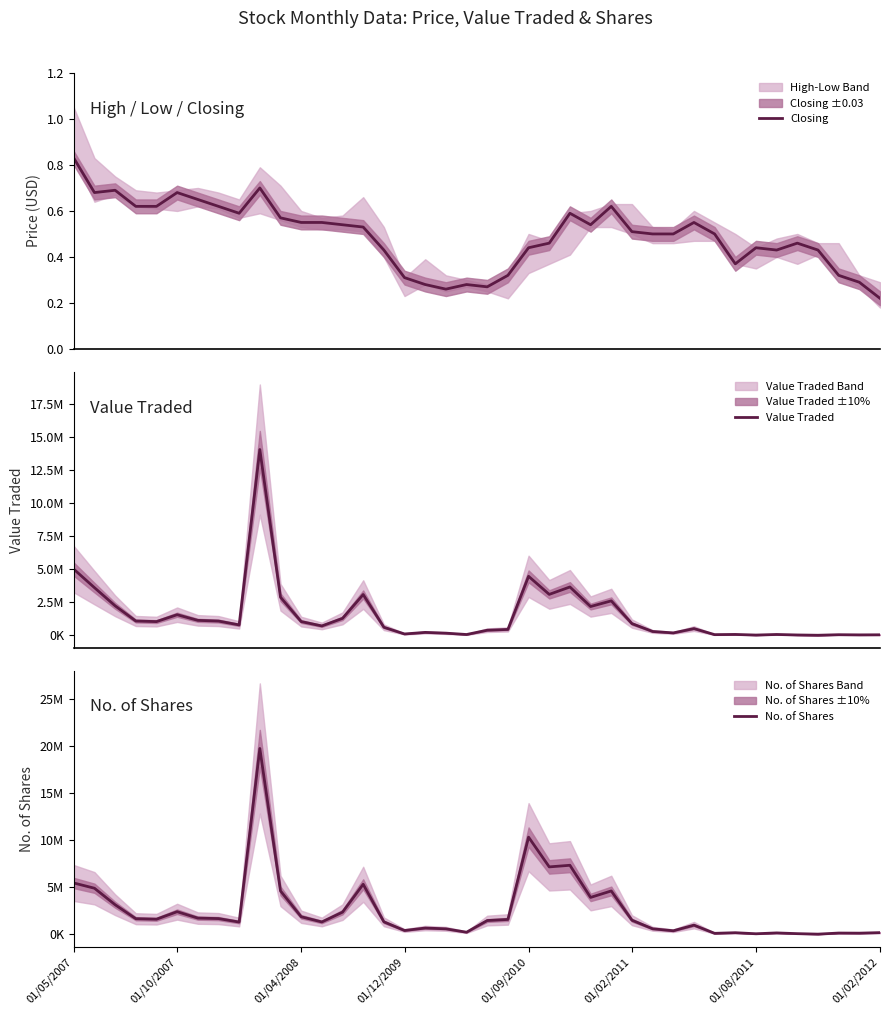

At how many categories does at least one series exceed 7550053?

2